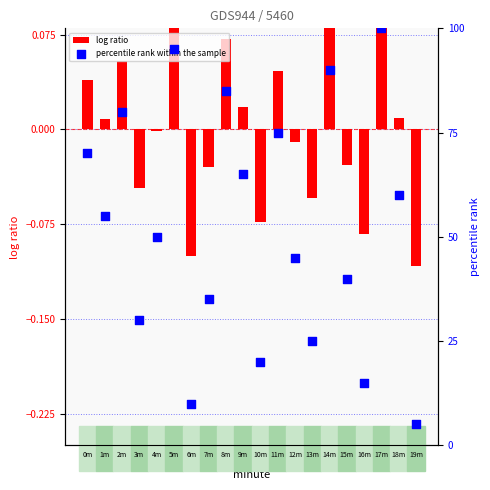

What is the total value across all series at 16?

14.9